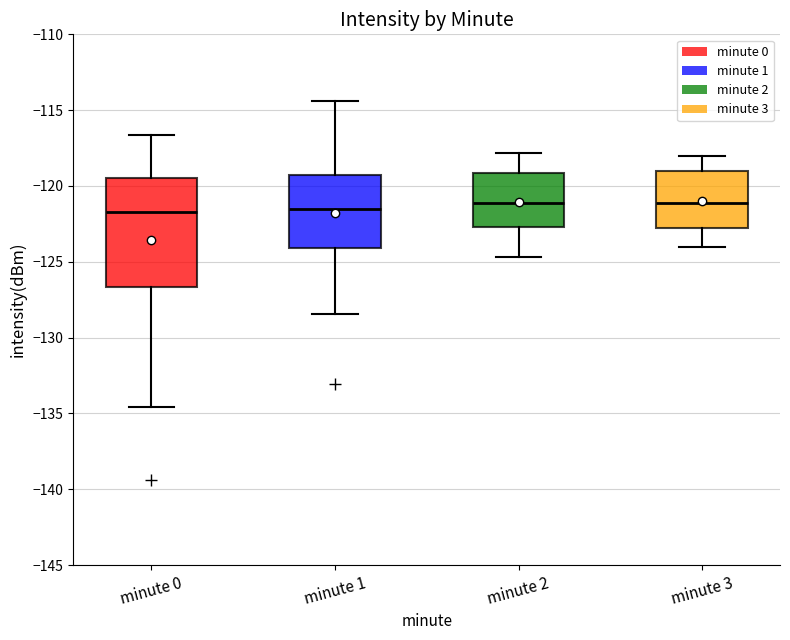

Reading left to right, read every box against the y-axis: the position of its median line, the range the box covers, and the ends of its whiskers. The values are not printed on the chart, so give them approximately, as read against the axis.

minute 0: median -121.5, box -126.5 to -119.5, whiskers -134.5 to -116.5
minute 1: median -121.5, box -124.0 to -119.5, whiskers -128.5 to -114.5
minute 2: median -121.0, box -122.5 to -119.0, whiskers -124.5 to -118.0
minute 3: median -121.0, box -123.0 to -119.0, whiskers -124.0 to -118.0